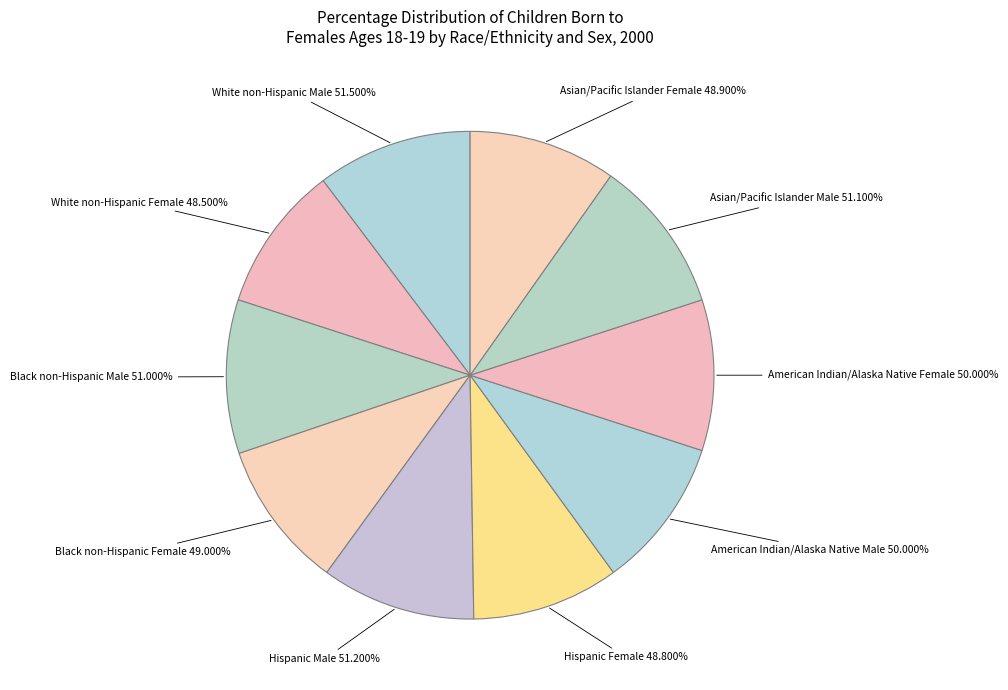

To the nearest percent, what percentage of the pie is White non-Hispanic Female?

10%